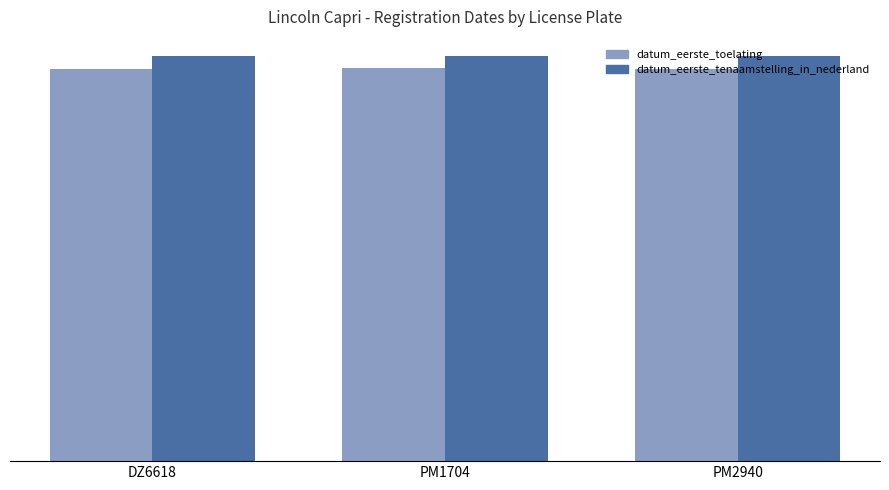

Does the chart contain any negative values?

No